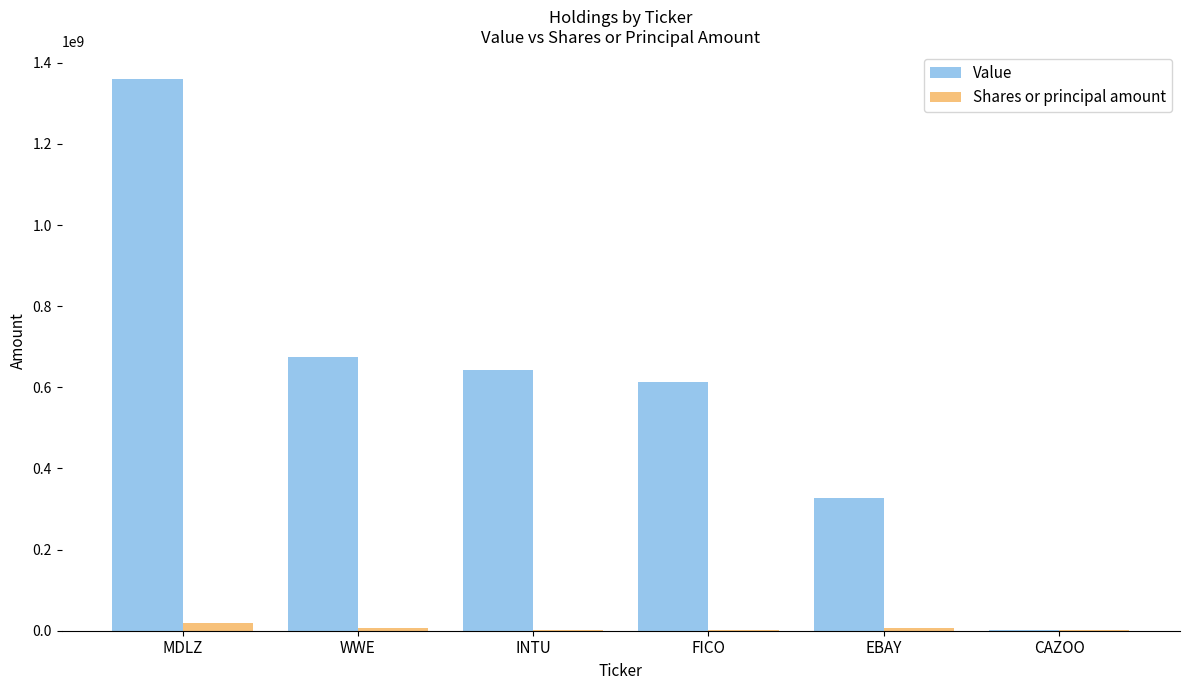

Between MDLZ and INTU, which series saw the biggest shift?

Value